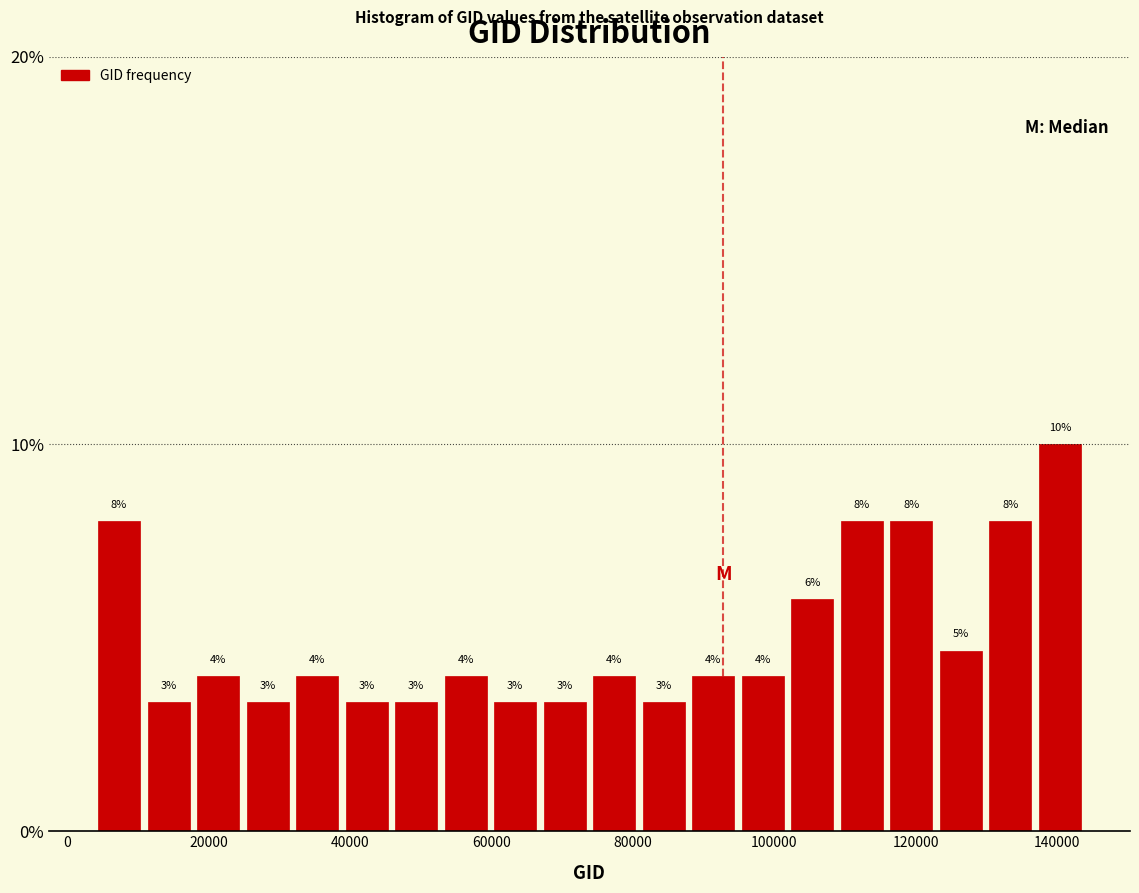

Around what value on the x-axis is the tallest bar? Give the approximate position of its centre, as read against the axis.

140000